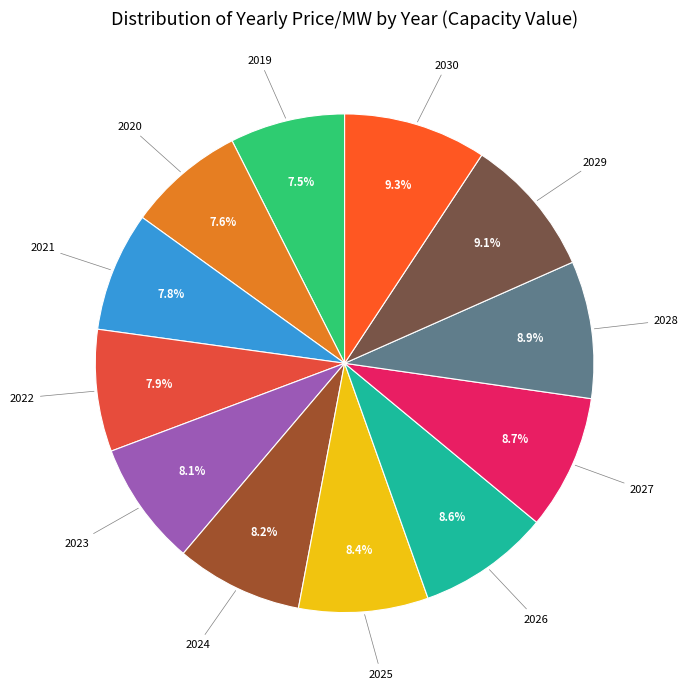

How many segments does this pie chart have?

12